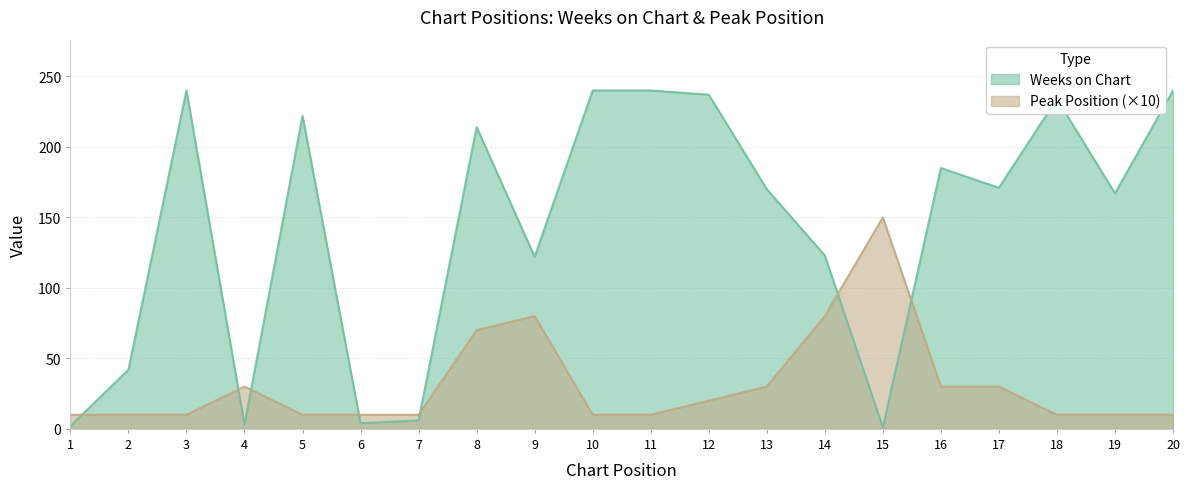

At which label does Weeks on Chart first exceed 171?

3